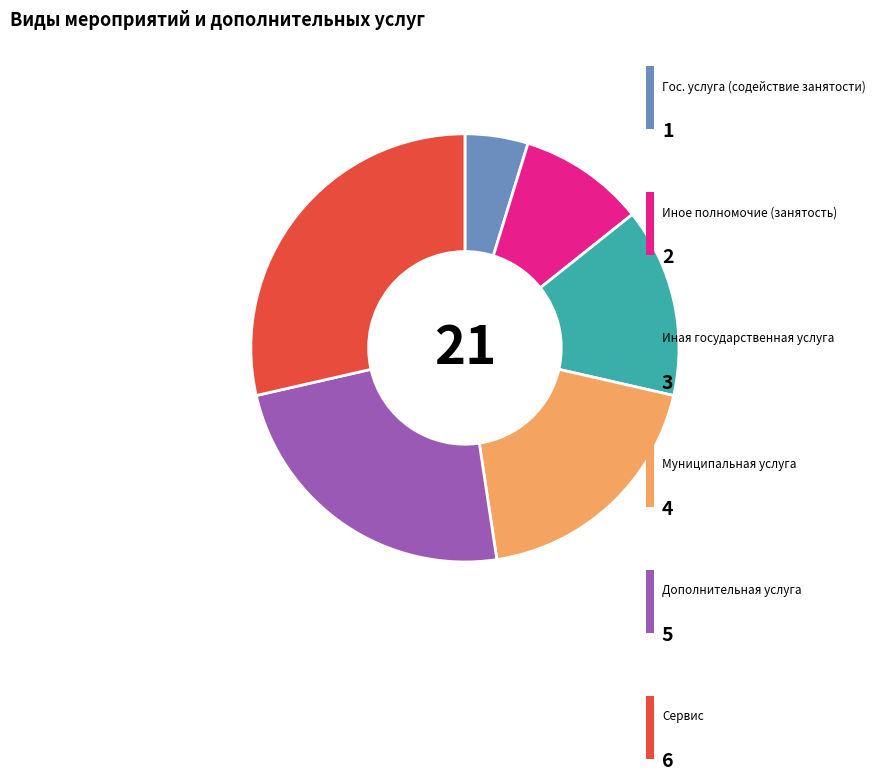

Is there any slice that represents more than half of the pie?

No